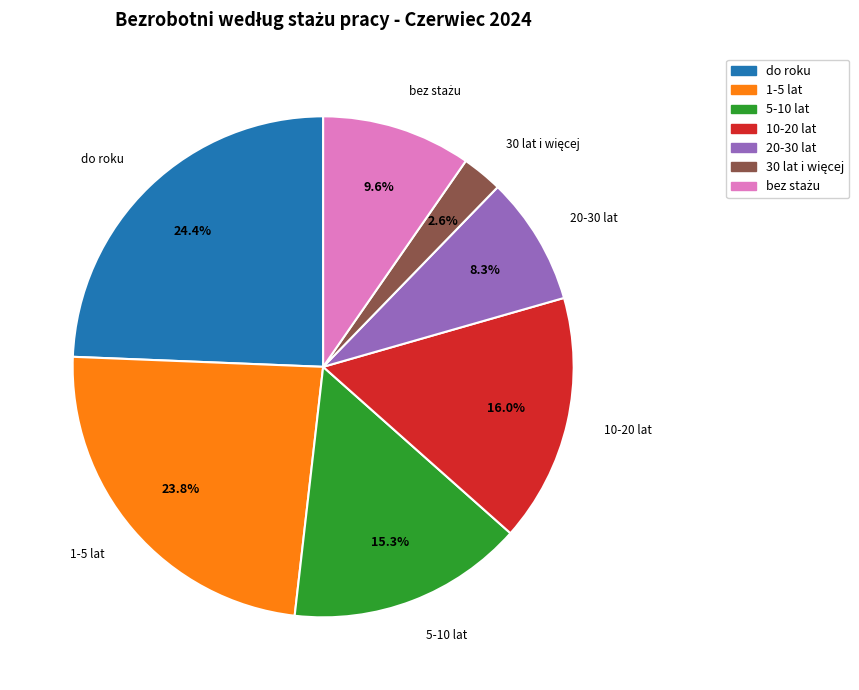

How much of the chart is everything except 1-5 lat?

76.2%